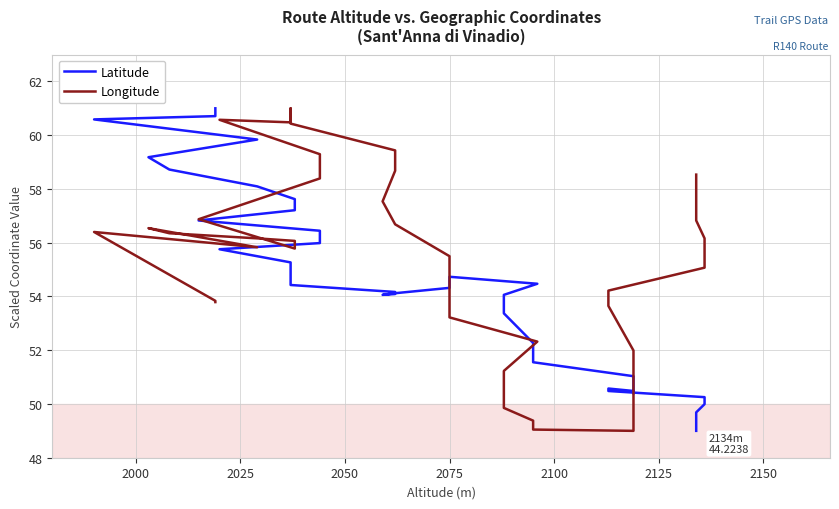

At which category does Latitude reach its first local peak?

2075